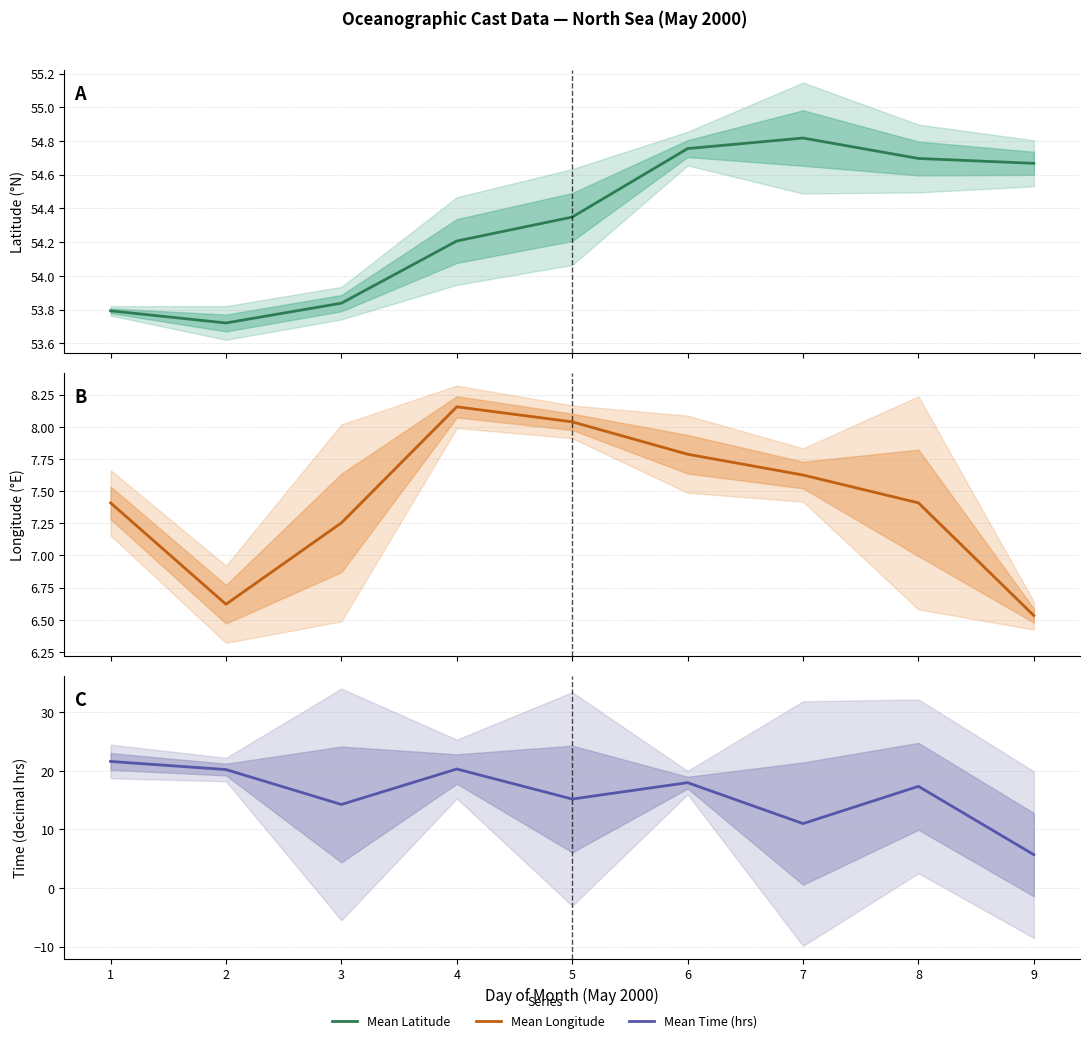

At which category is the sum across all series the highest?

1